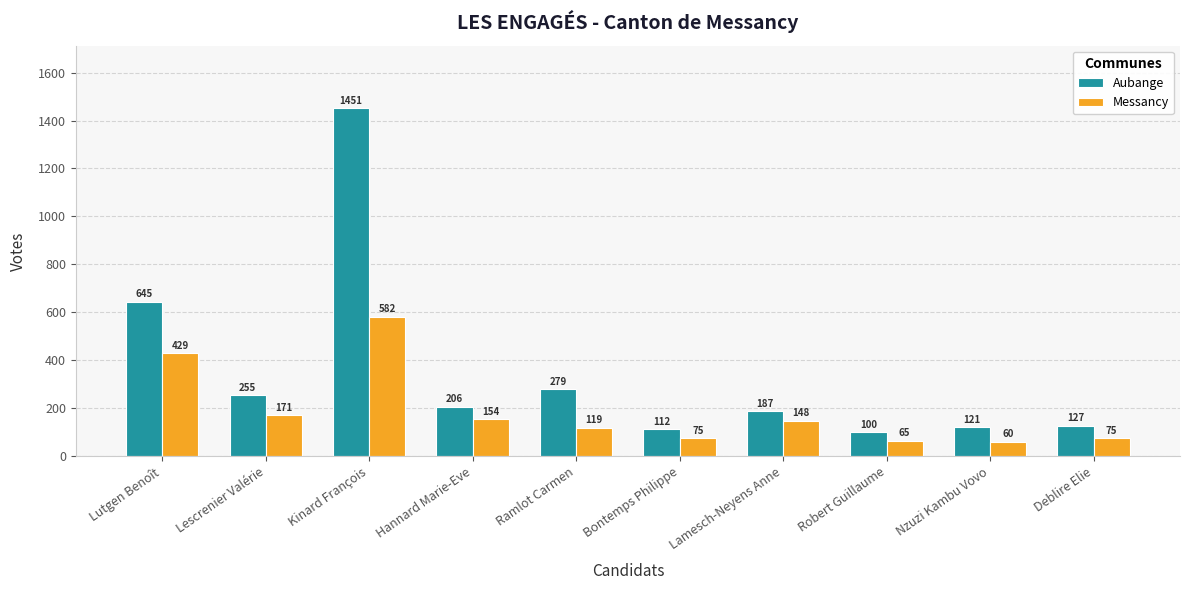

Is it true that Messancy equals 42 at Ramlot Carmen?

False